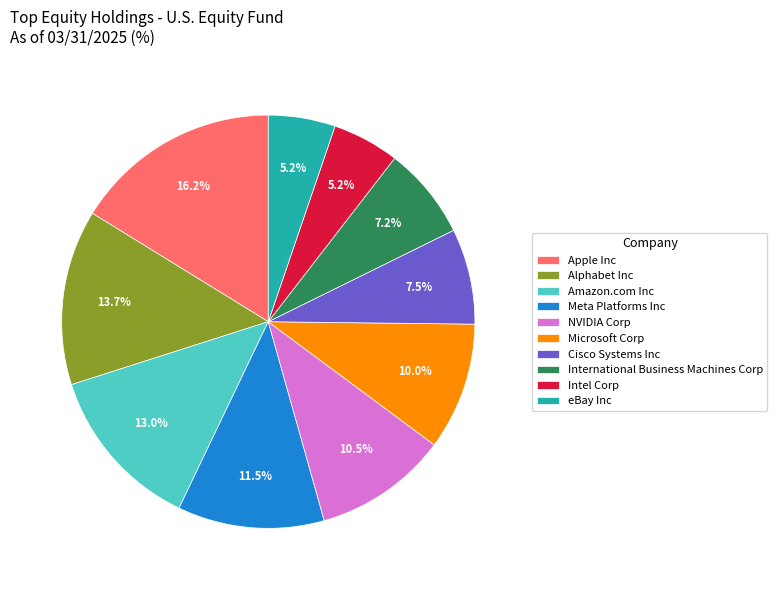

What is the largest slice in the pie chart?

Apple Inc